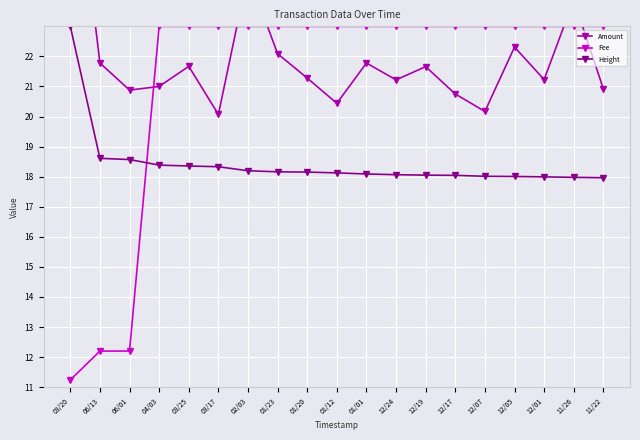

How many categories are shown in the chart?

19